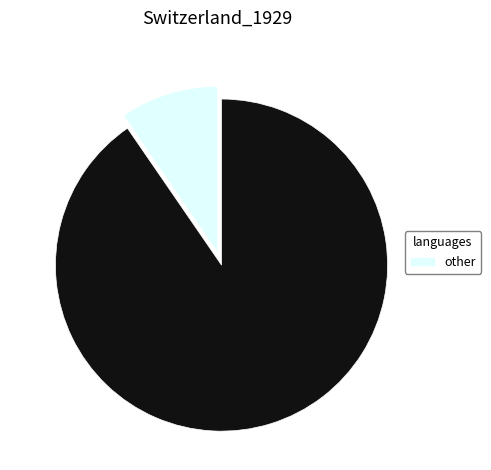

Is there any slice that represents more than half of the pie?

Yes